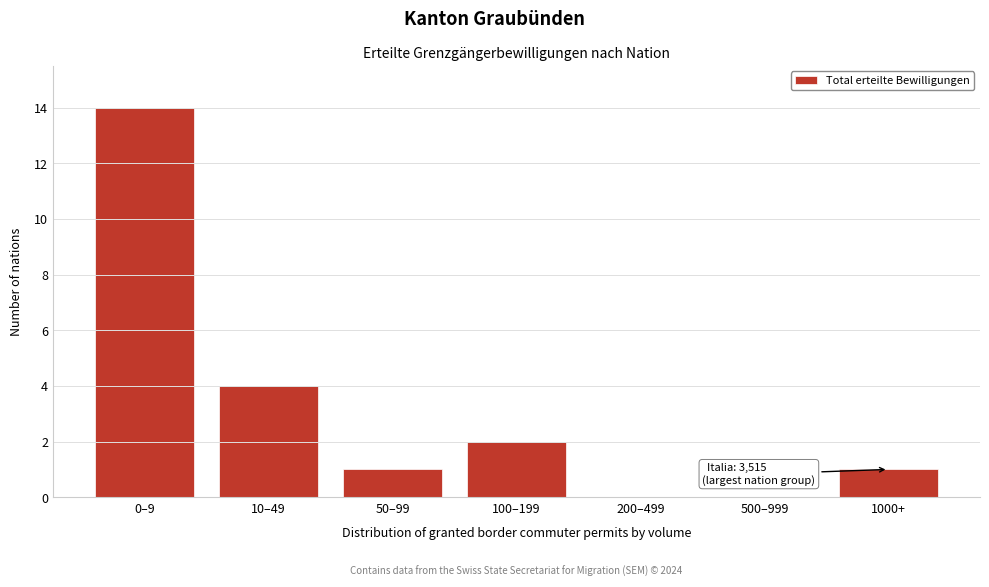

Reading right to left, transcribe all the data shown in this chart.

1000+=1	500–999=0	200–499=0	100–199=2	50–99=1	10–49=4	0–9=14